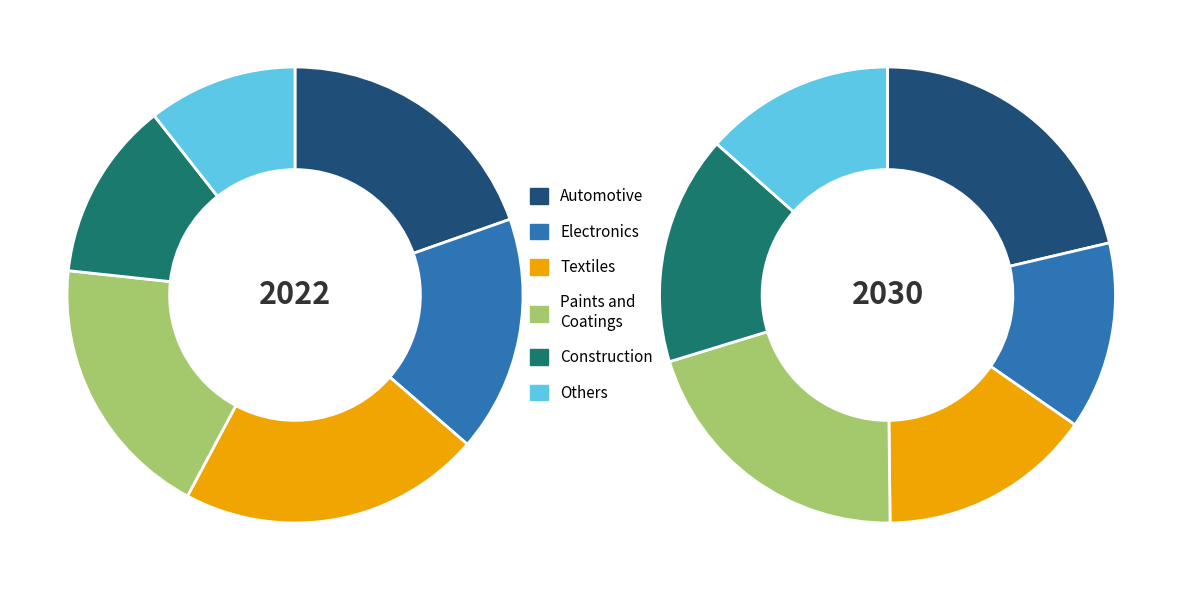

How many segments does this pie chart have?

6